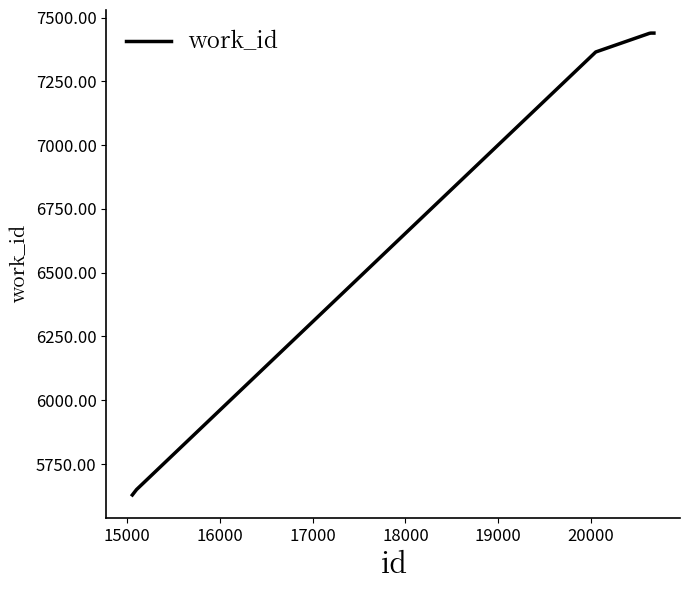

What is the minimum value shown in the chart?

5629